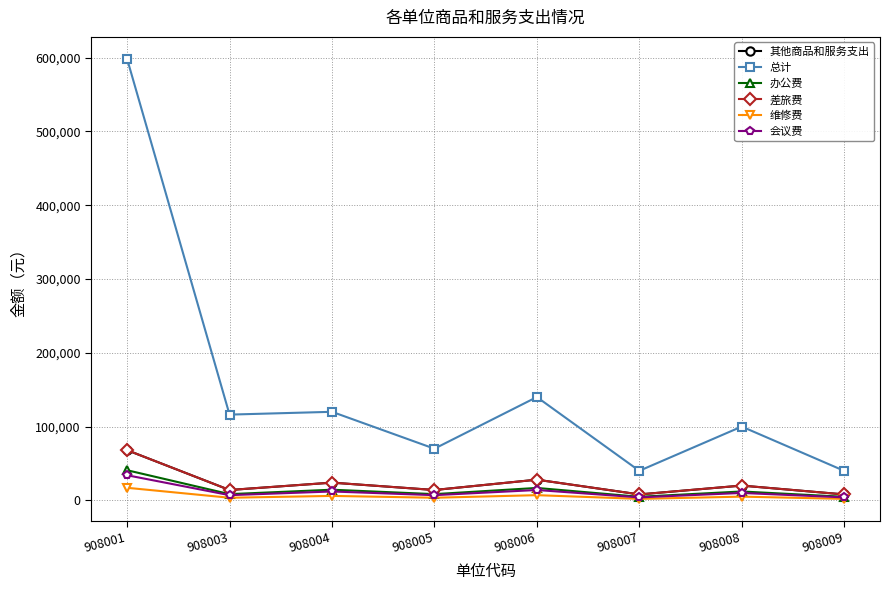

Reading left to right, what are all the values shown in this chart?

其他商品和服务支出: 68000	14000	24000	14000	28000	8000	20000	8000
总计: 598400	116200	120000	70000	140000	40000	100000	40000
办公费: 40800	8400	14400	8400	16800	4800	12000	4800
差旅费: 68000	14000	24000	14000	28000	8000	20000	8000
维修费: 17000	3500	6000	3500	7000	2000	5000	2000
会议费: 34000	7000	12000	7000	14000	4000	10000	4000